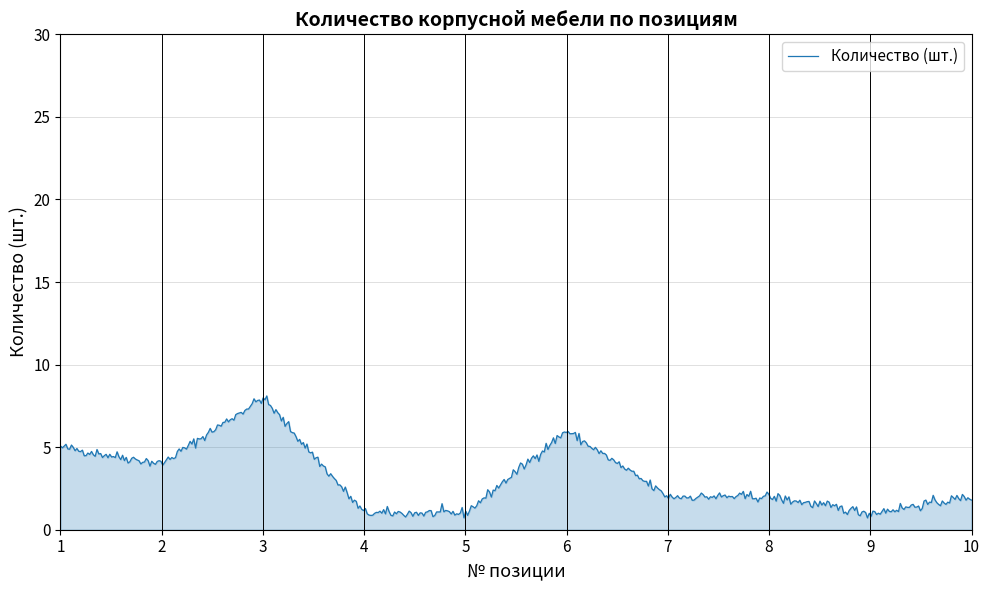

What is the difference between the maximum and minimum values?

7.4